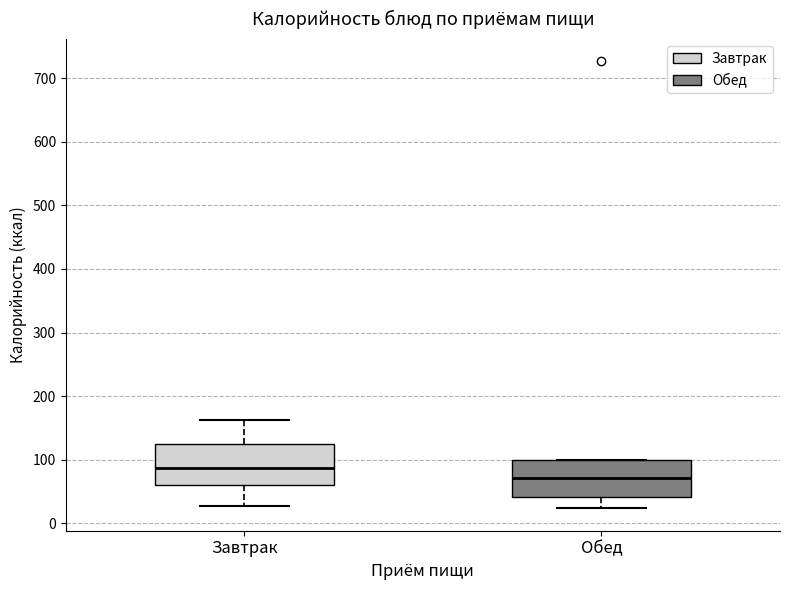

Reading left to right, transcribe this box plot: for each box, give where its median line is, the range the box spans, and where its two whiskers end, as read against the y-axis. The values are not printed on the chart, so give them approximately, as read against the axis.

Завтрак: median 90, box 60 to 130, whiskers 30 to 160
Обед: median 70, box 40 to 100, whiskers 20 to 100